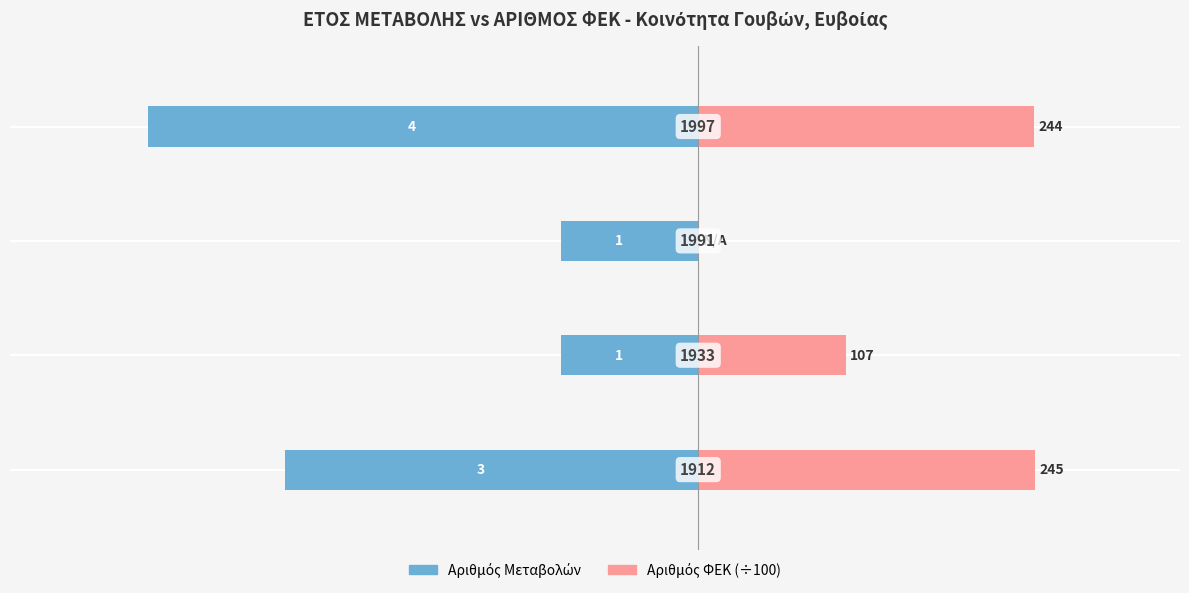

True or false: Αριθμός Μεταβολών has a value of -1.0 at 2.

True